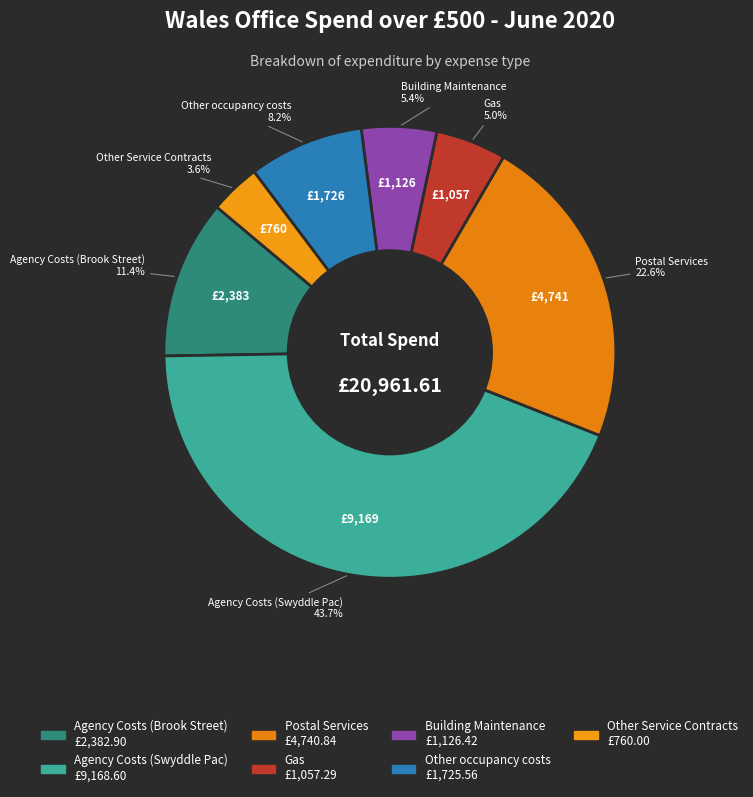

Is there a majority slice in this chart?

No